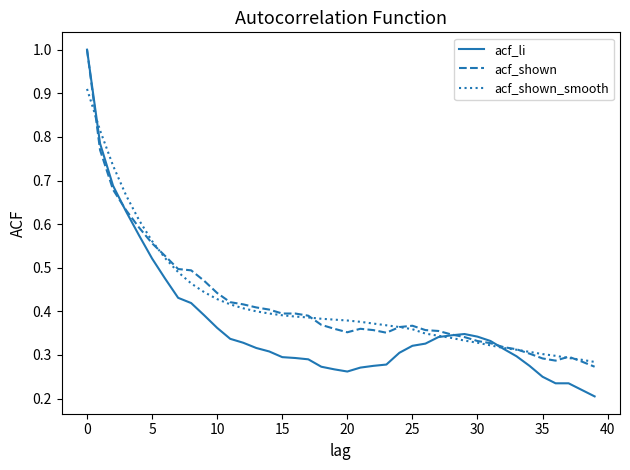

What is the maximum value shown in the chart?

1.0